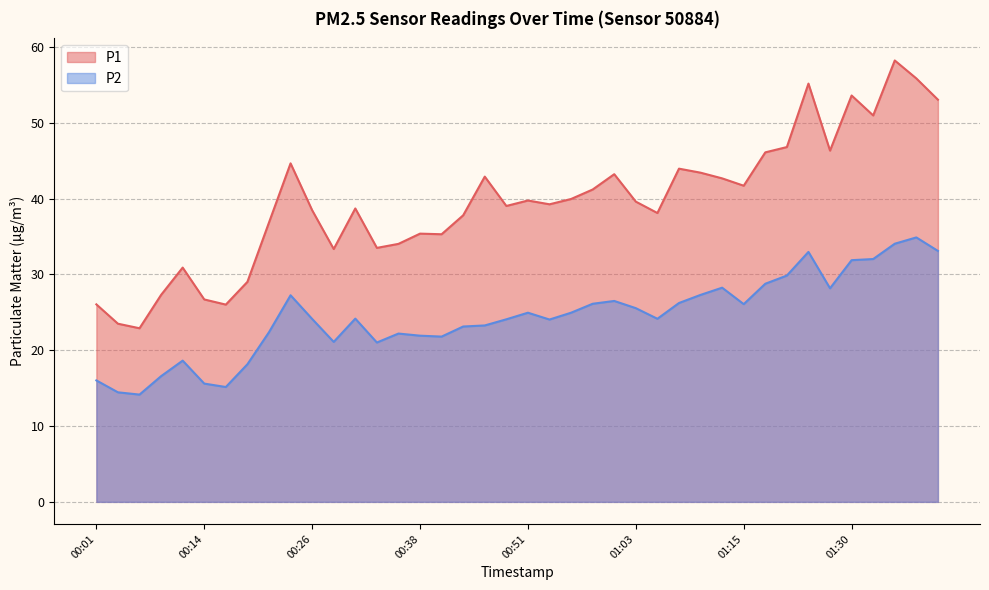

What is the spread (max minus min) of values at 01:25?

18.2